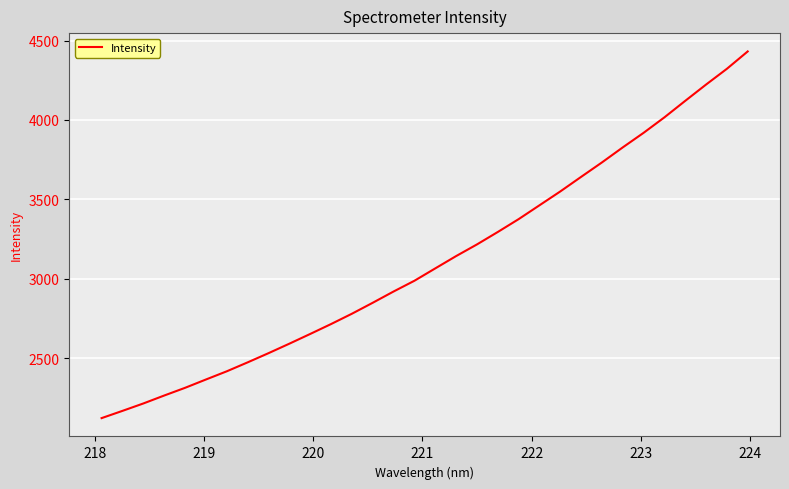

What is the smallest value displayed?

2122.1